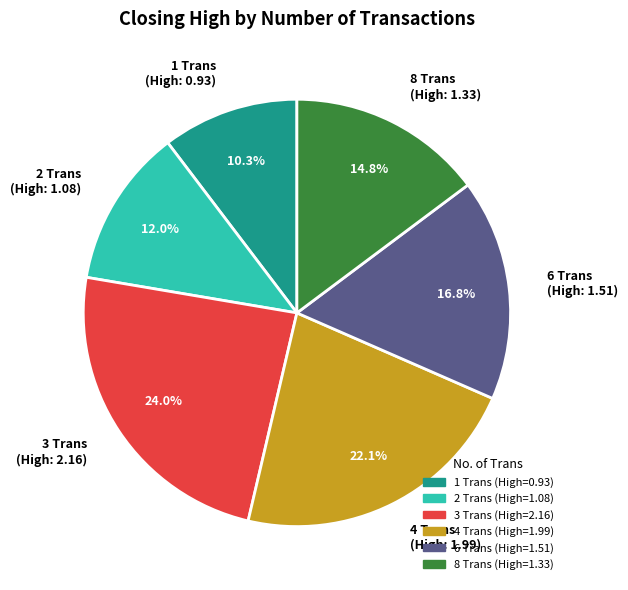

What percentage is NOT represented by 1 Trans?

89.7%